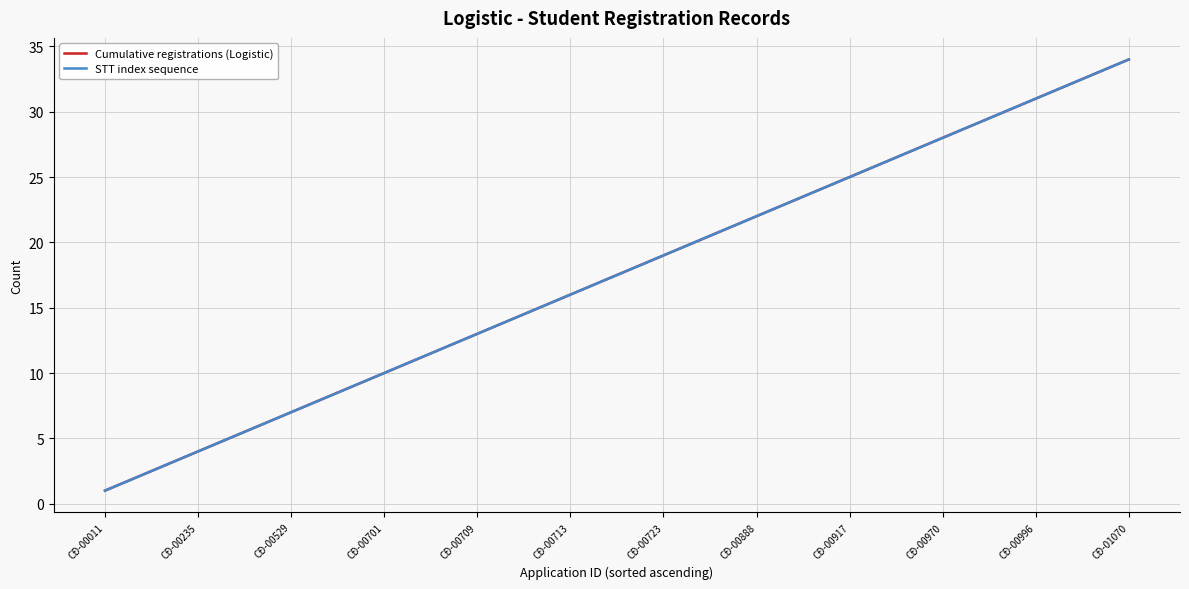

What is the average value of the STT index sequence series?

18